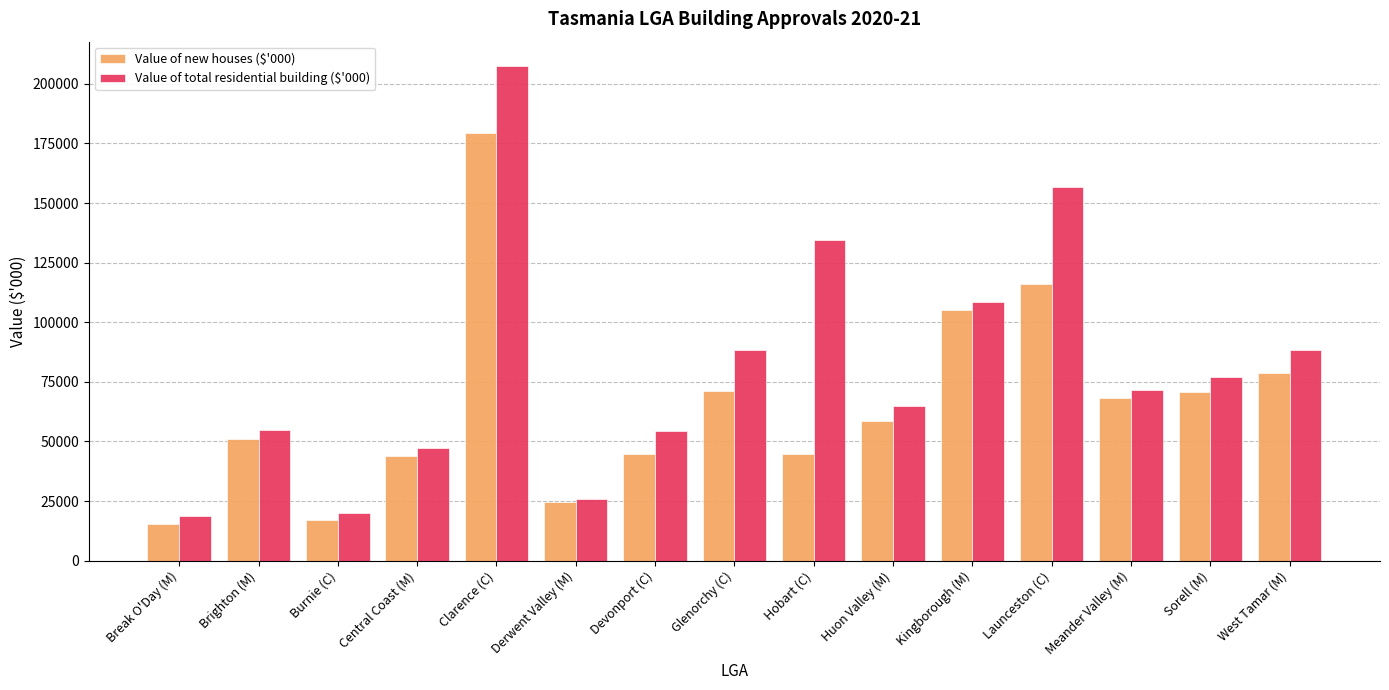

Which series has the widest spread of values?

Value of total residential building ($'000)